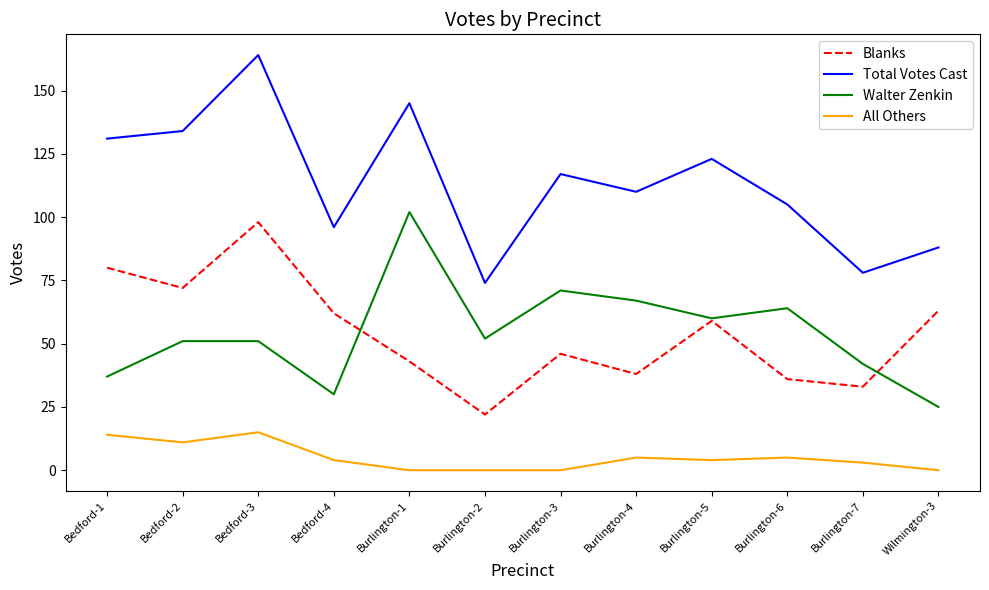

Does the chart display data point markers on the line(s)?

No